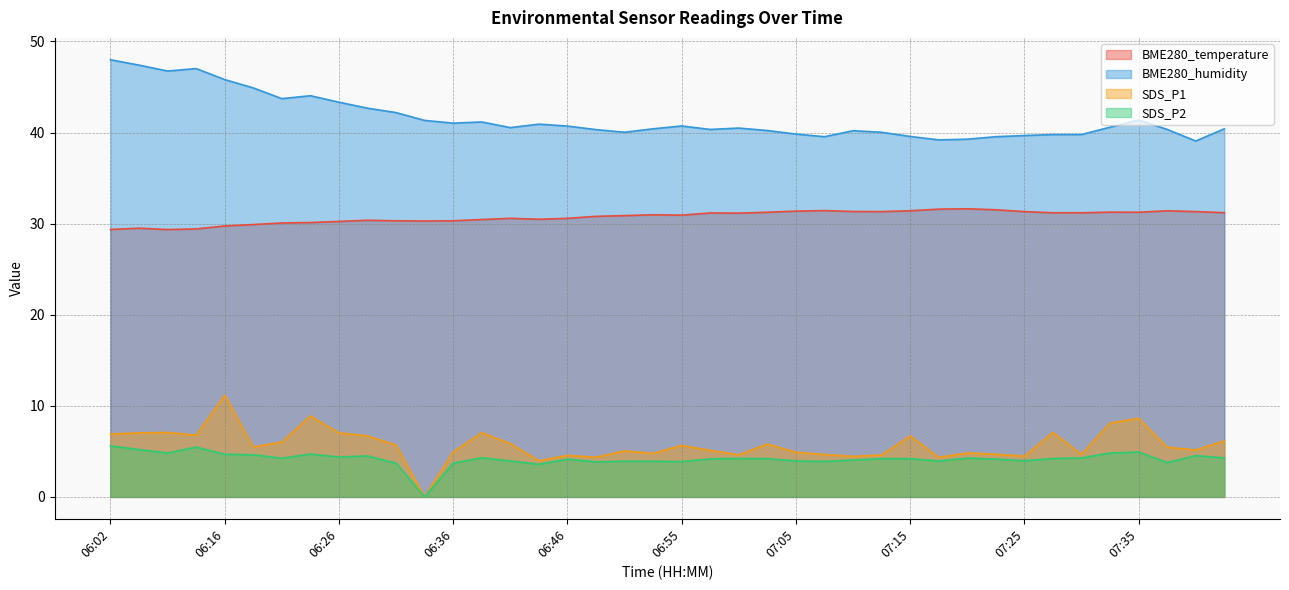

How many data points in SDS_P1 are above 5?

24